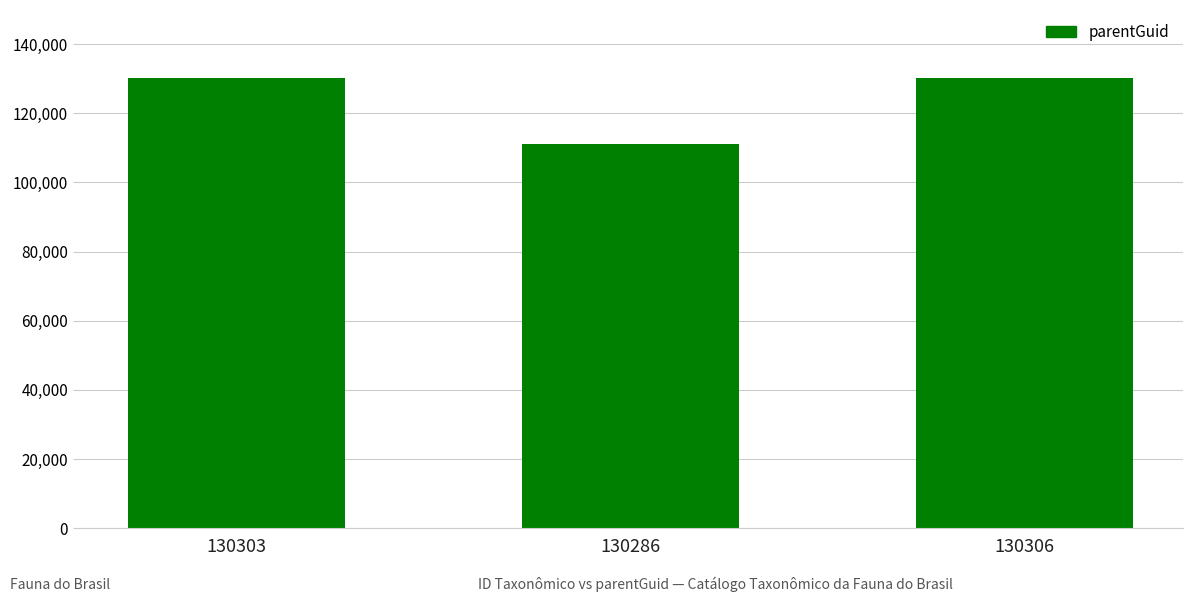

Which label corresponds to the smallest value in the chart?

130286